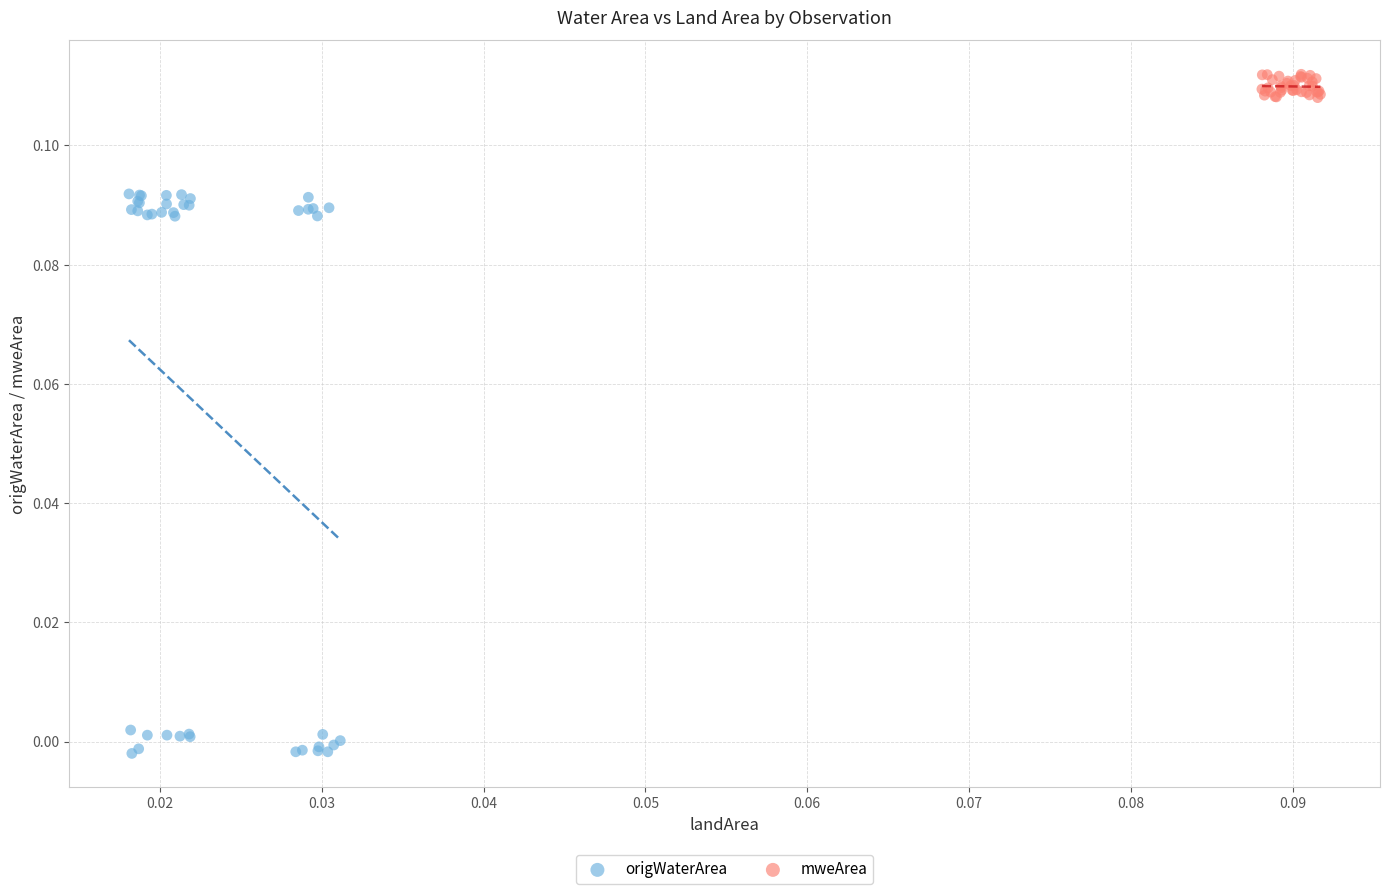

Which series reaches the minimum Y coordinate?

origWaterArea